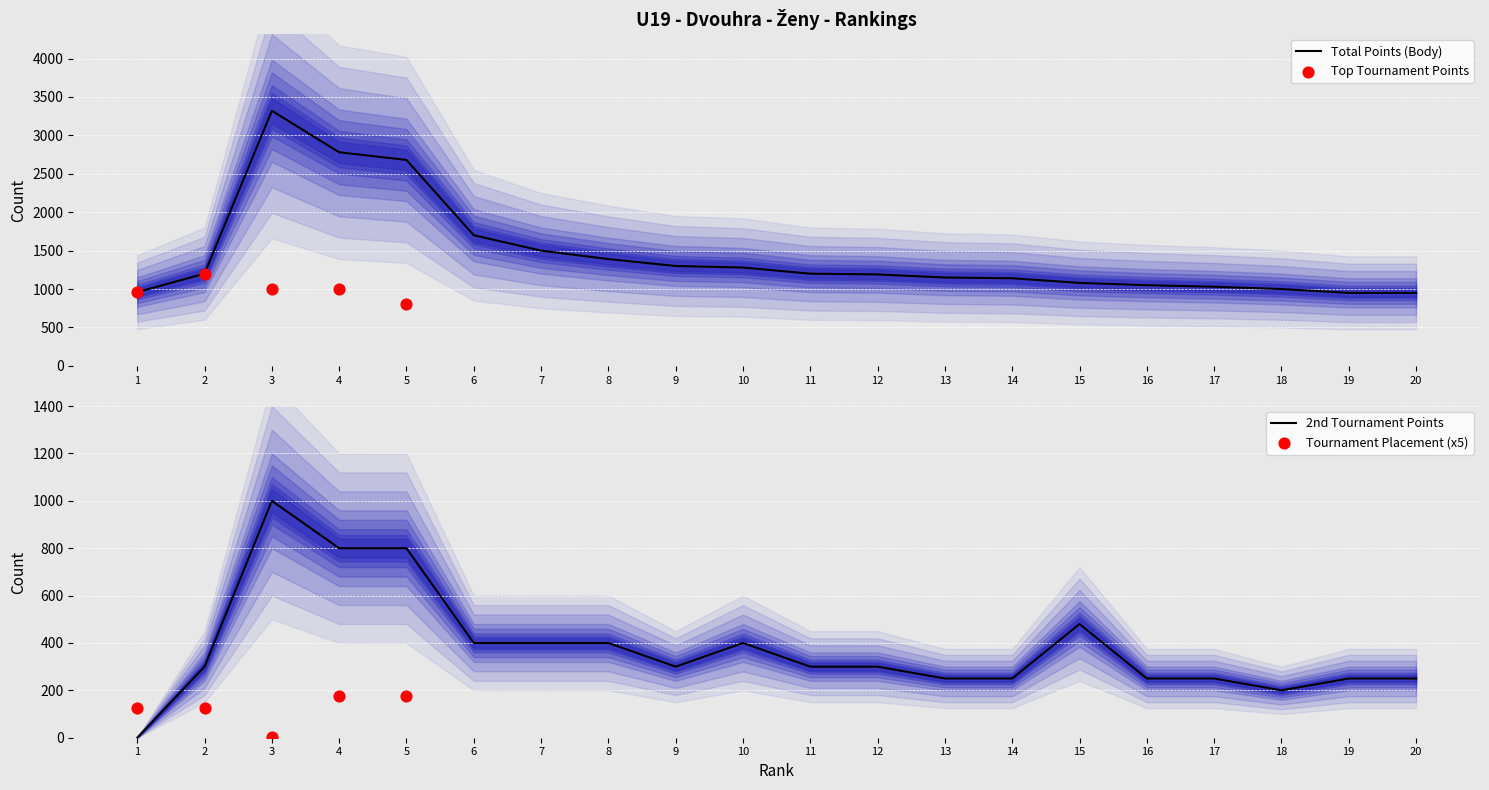

The value of Total Points (Body) at 19 is 950. True or false?

True